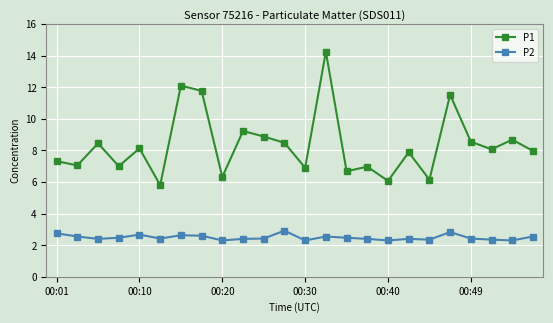

How many series are shown in this chart?

2